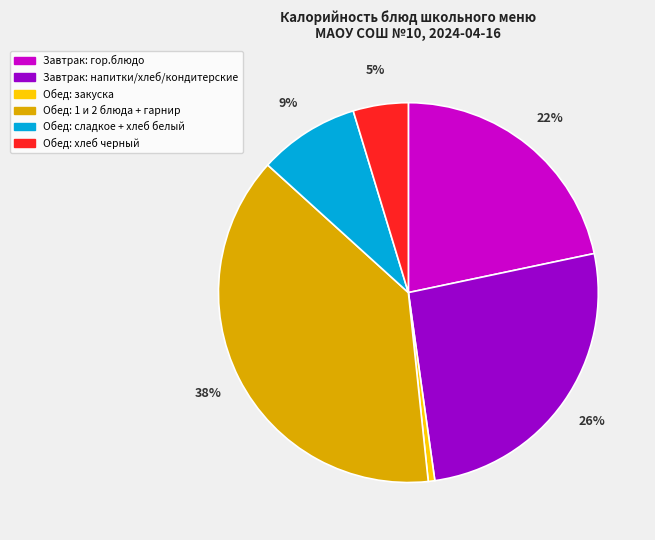

To the nearest percent, what is the average slice percentage?

17%